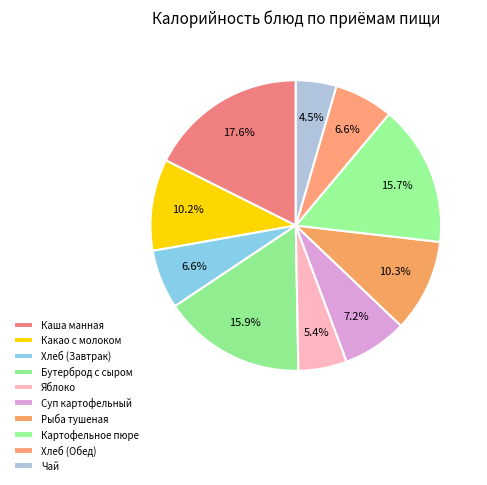

Does Бутерброд с сыром account for over 50% of the chart?

No